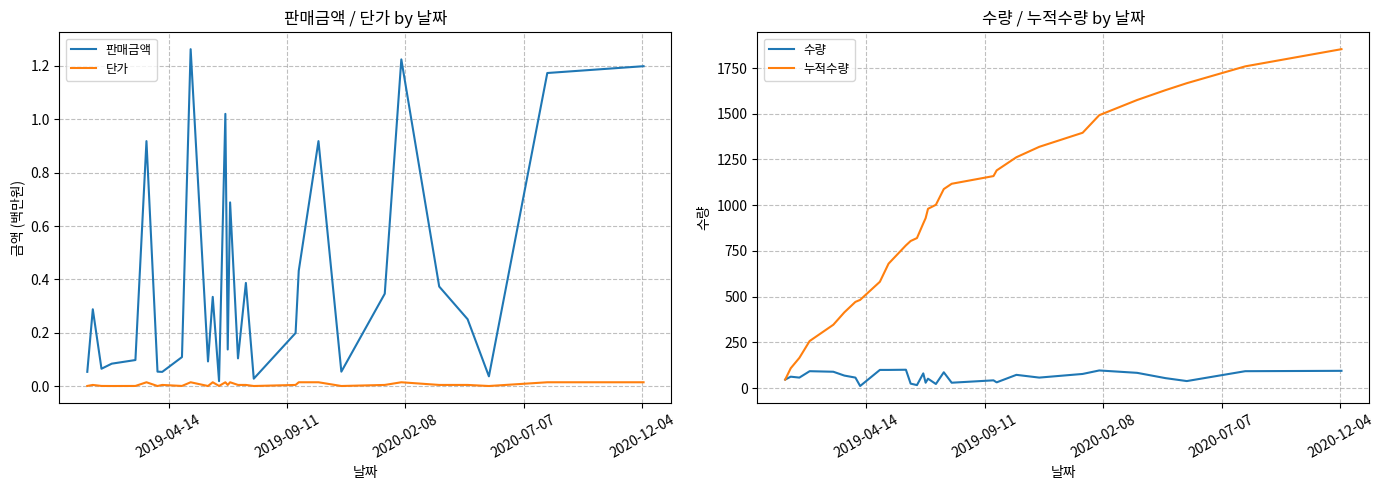

What is the maximum value for 수량?

100